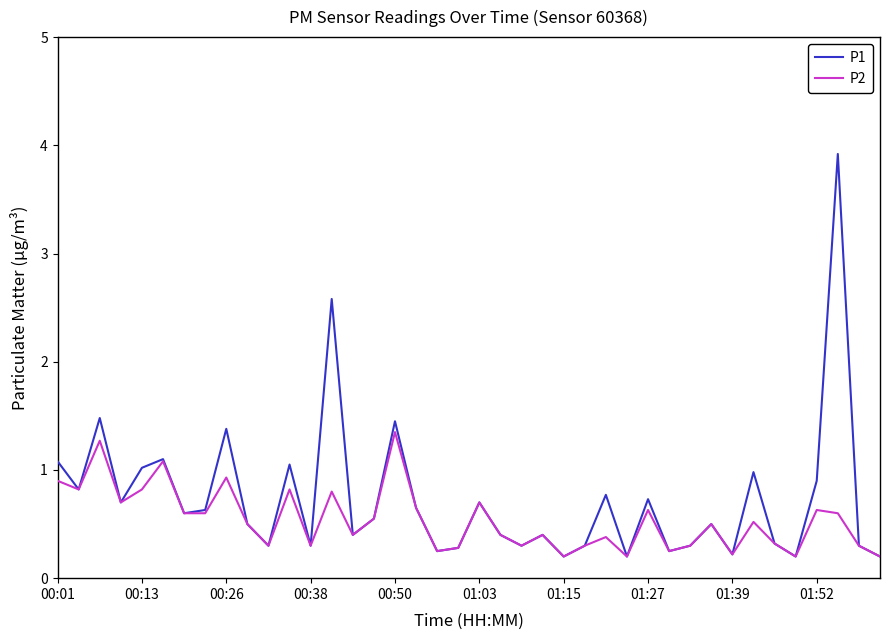

Rank the series by their maximum value, from highest to lowest.

P1, P2